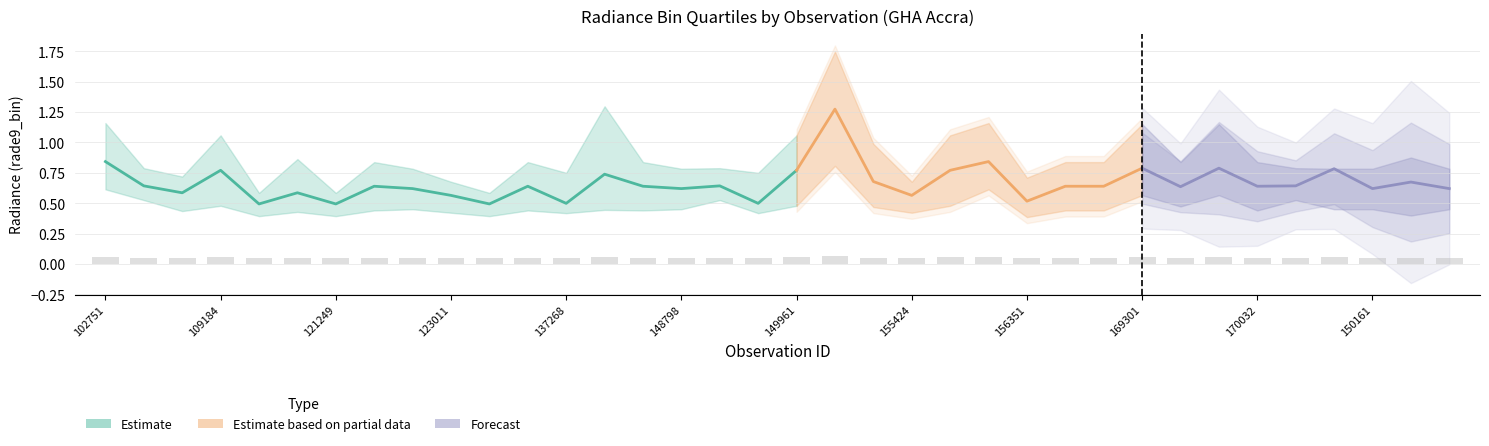

Does the chart contain any negative values?

No